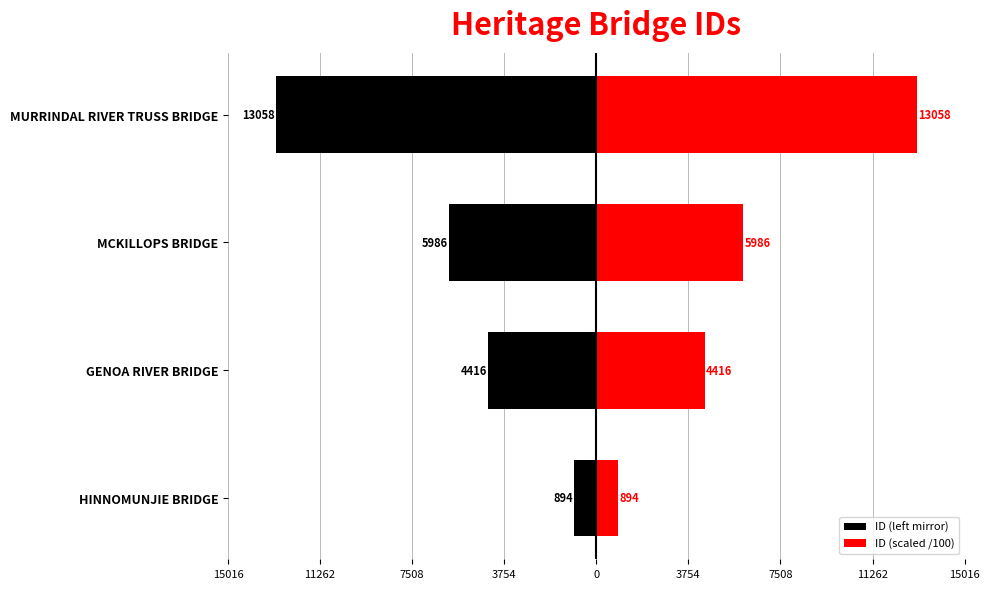

Which has a higher value, HINNOMUNJIE BRIDGE or MURRINDAL RIVER TRUSS BRIDGE?

HINNOMUNJIE BRIDGE